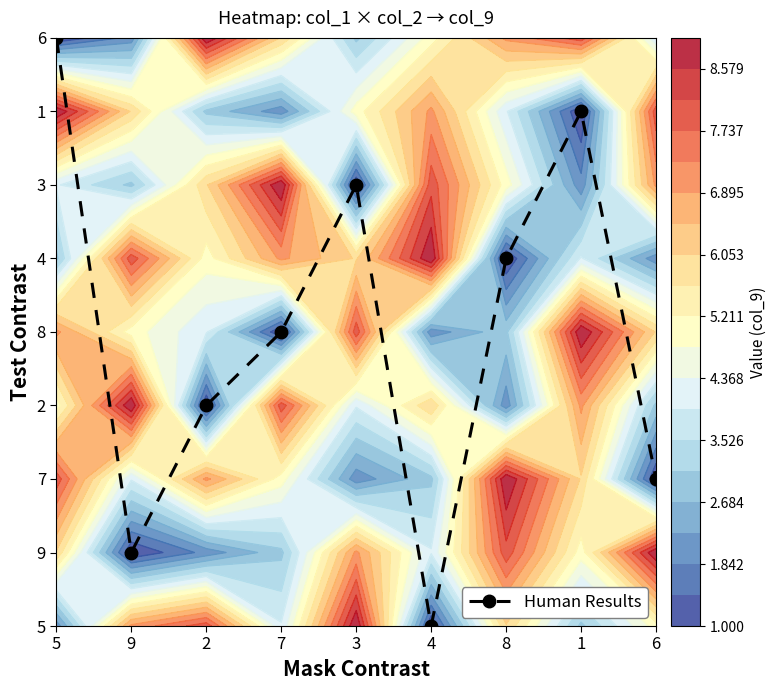

What is the maximum value shown in the chart?

8